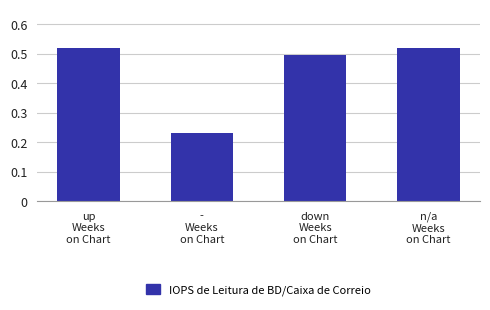

How many data points does each series have?

4